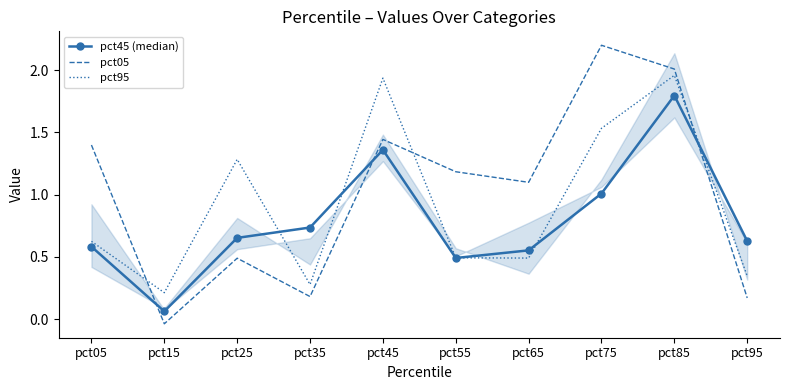

Which series changed the most between pct35 and pct65?

pct05